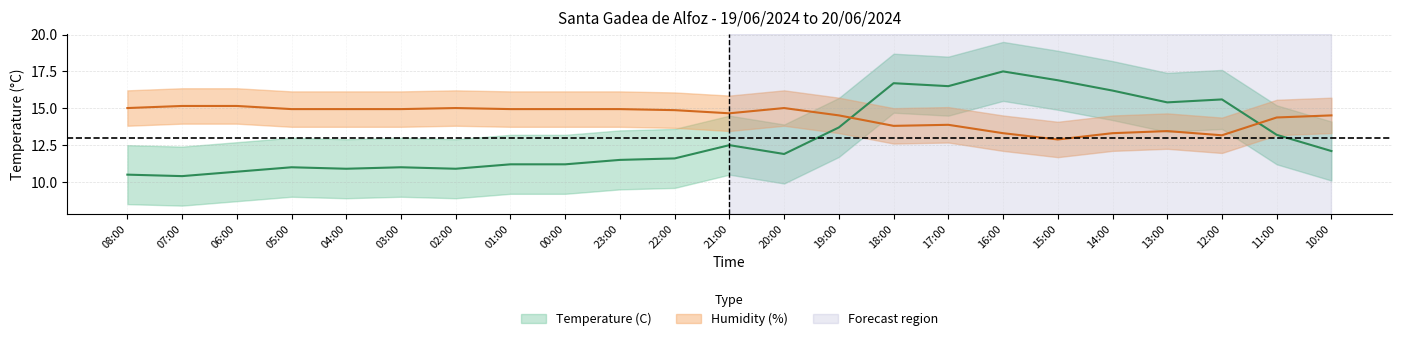

How many values in the Humidity (%) series exceed 14?

16